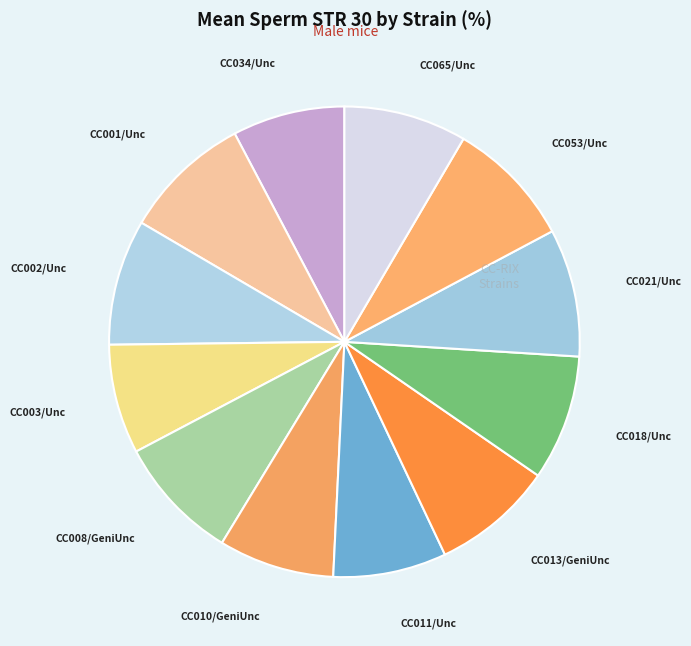

Rank the categories by value from highest to lowest.

CC001/Unc, CC021/Unc, CC053/Unc, CC002/Unc, CC018/Unc, CC008/GeniUnc, CC065/Unc, CC013/GeniUnc, CC010/GeniUnc, CC011/Unc, CC034/Unc, CC003/Unc